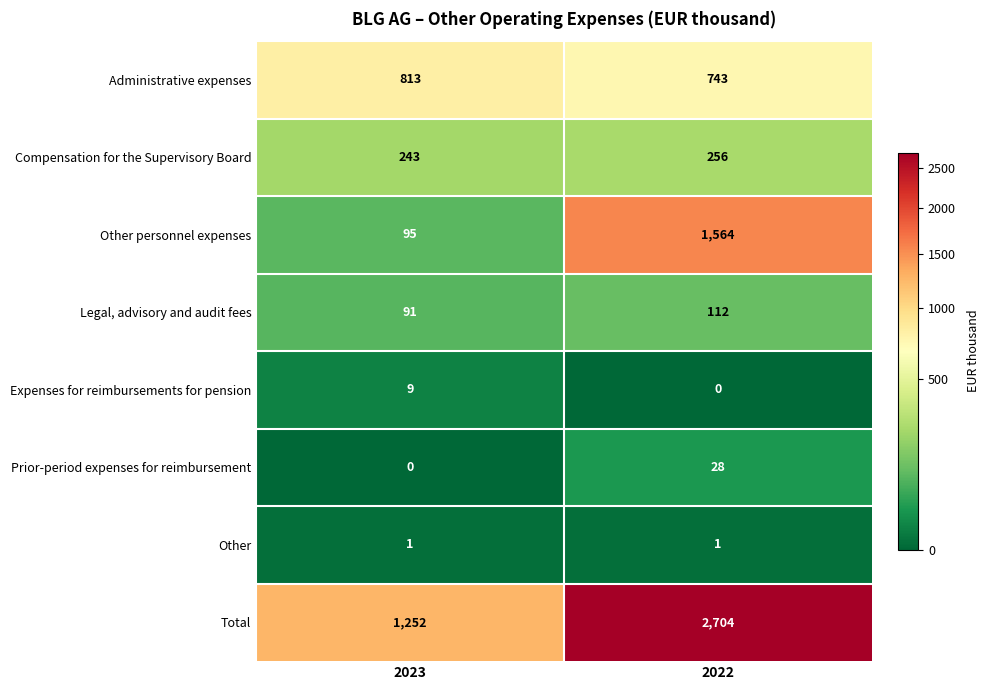

What is the difference between the Other personnel expenses values at 2023 and 2022?

1469